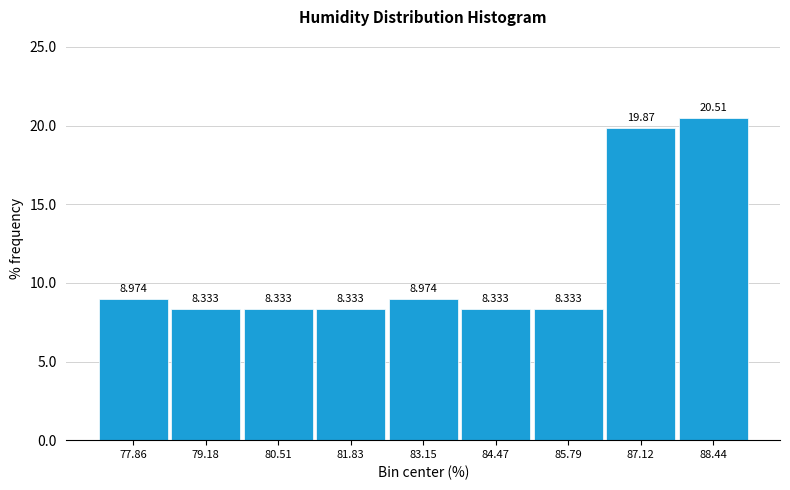

What is the height of the bar covering 87.8 to 89.2 on the x-axis? The bar edges are not printed on the chart, so give them approximately, as read against the axis.

20.513